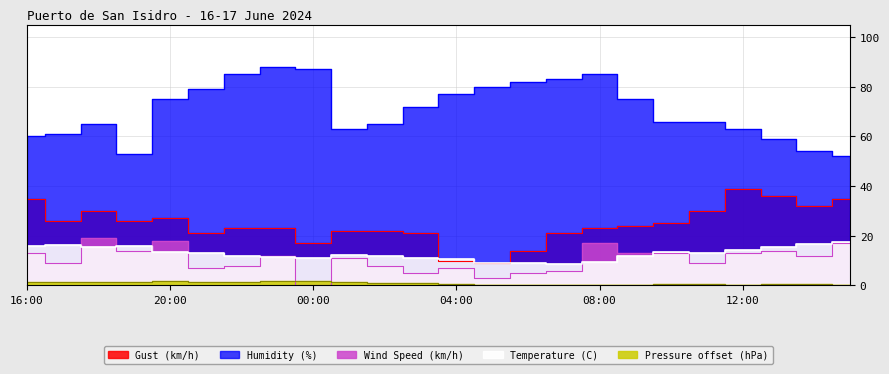

True or false: Gust (km/h) and Humidity (%) cross at least once.

False